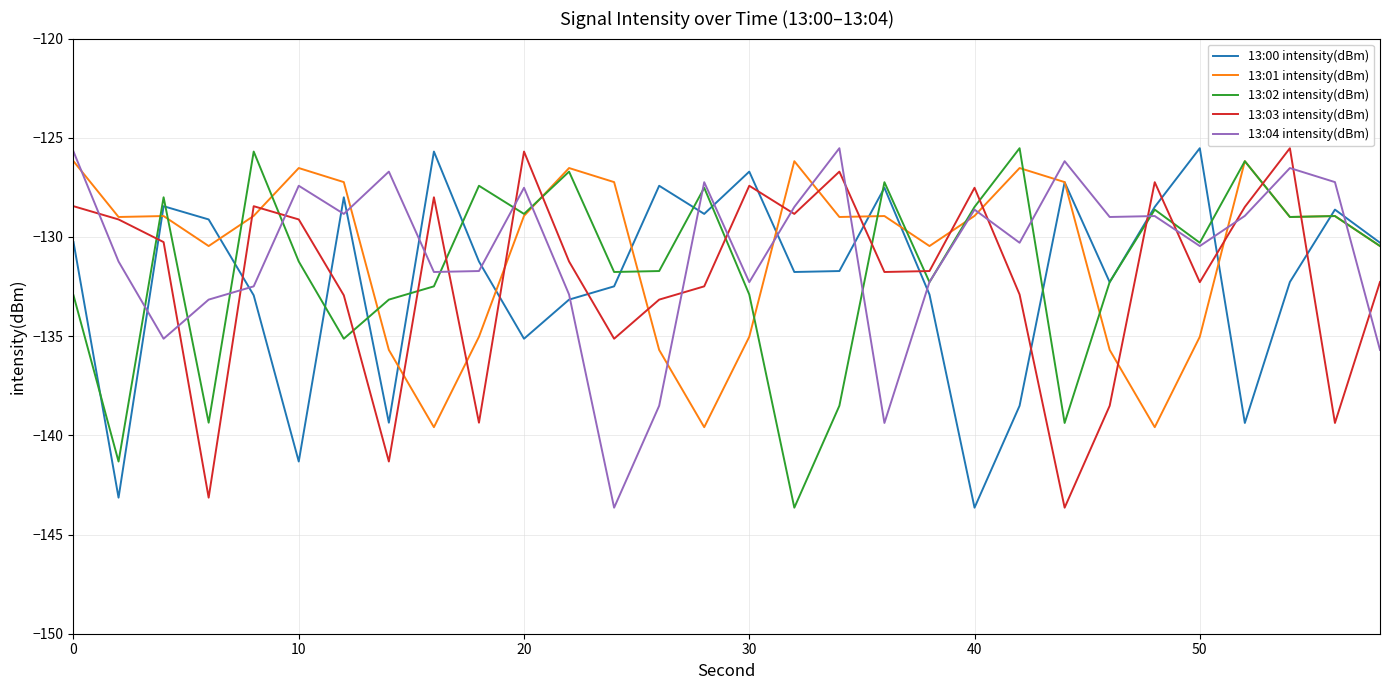

What is the difference between the maximum and minimum values in the 13:03 intensity(dBm) series?

18.1